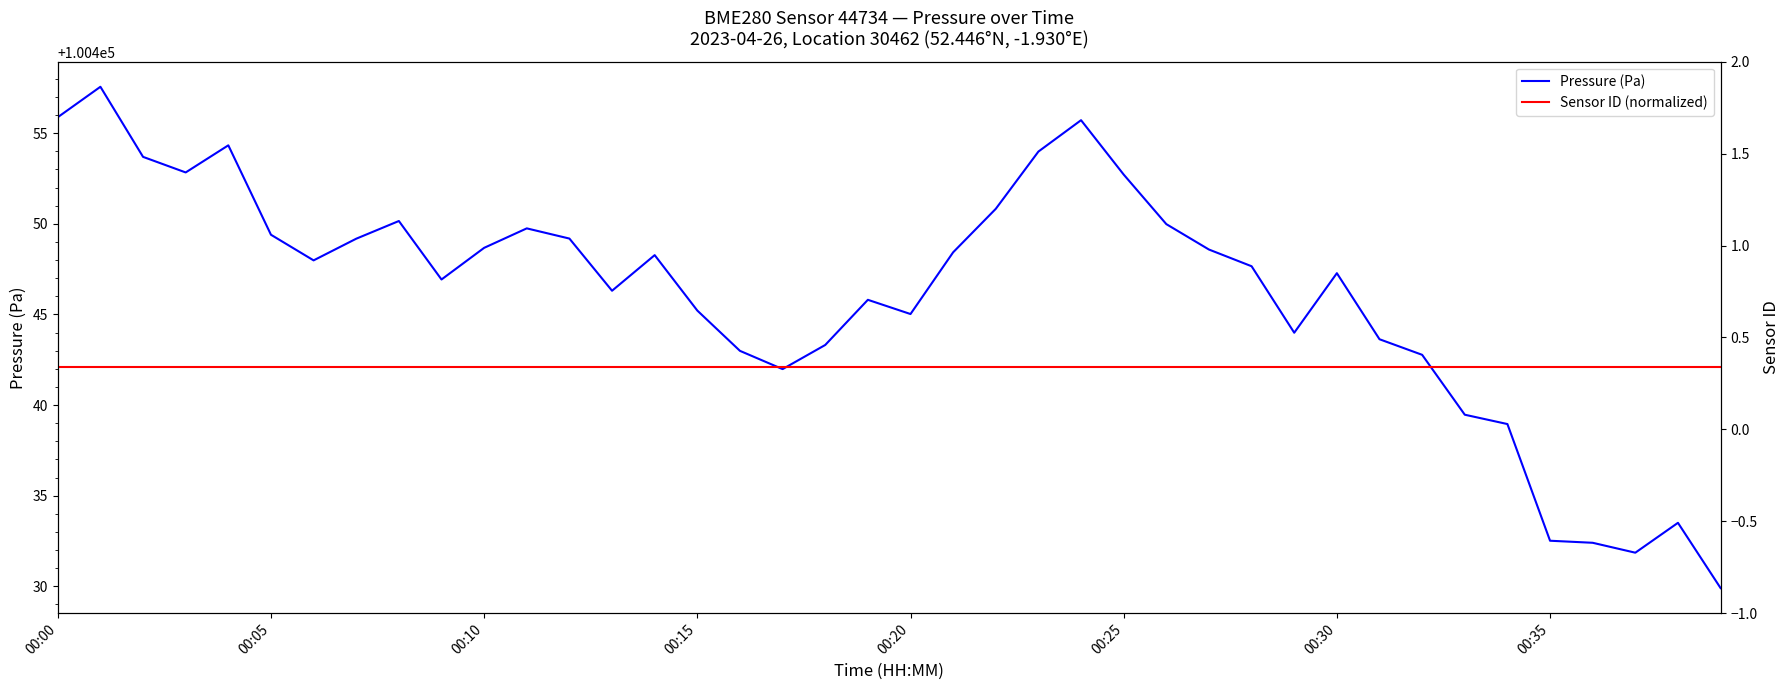

True or false: Sensor ID (normalized) and Pressure (Pa) cross at least once.

False